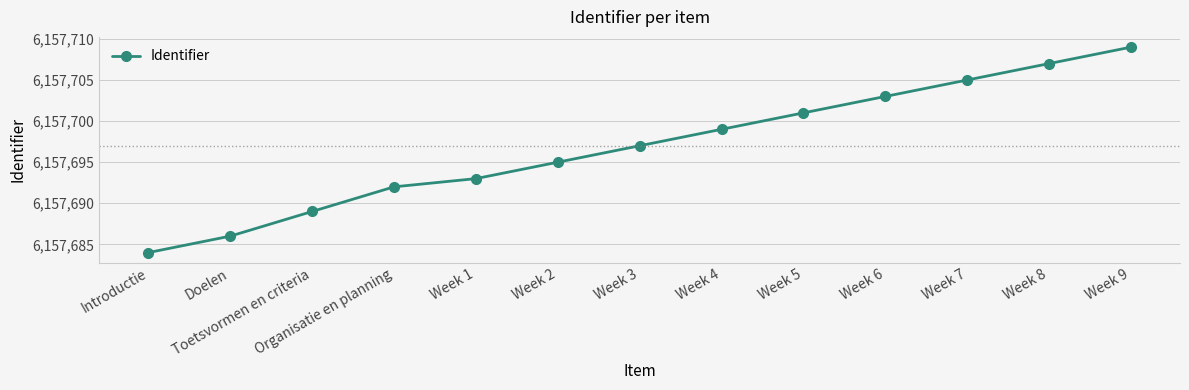

Read the value at Week 6, to the nearest 5.

6157705